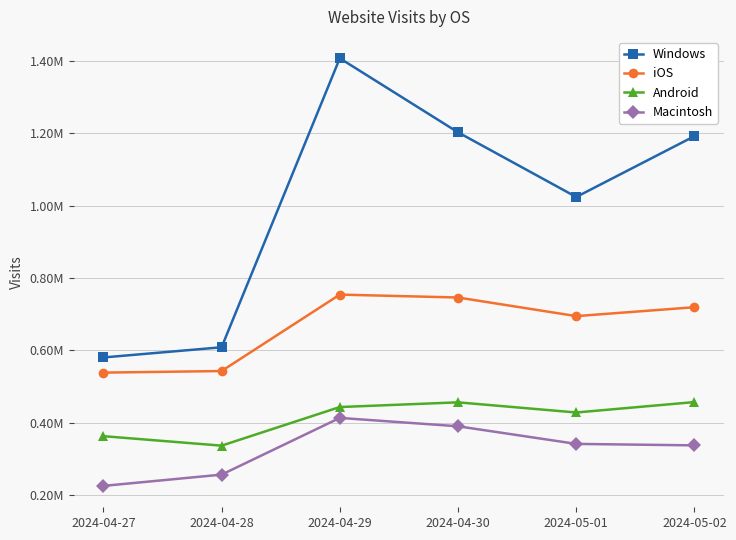

What is the highest value of the Macintosh series?

412846